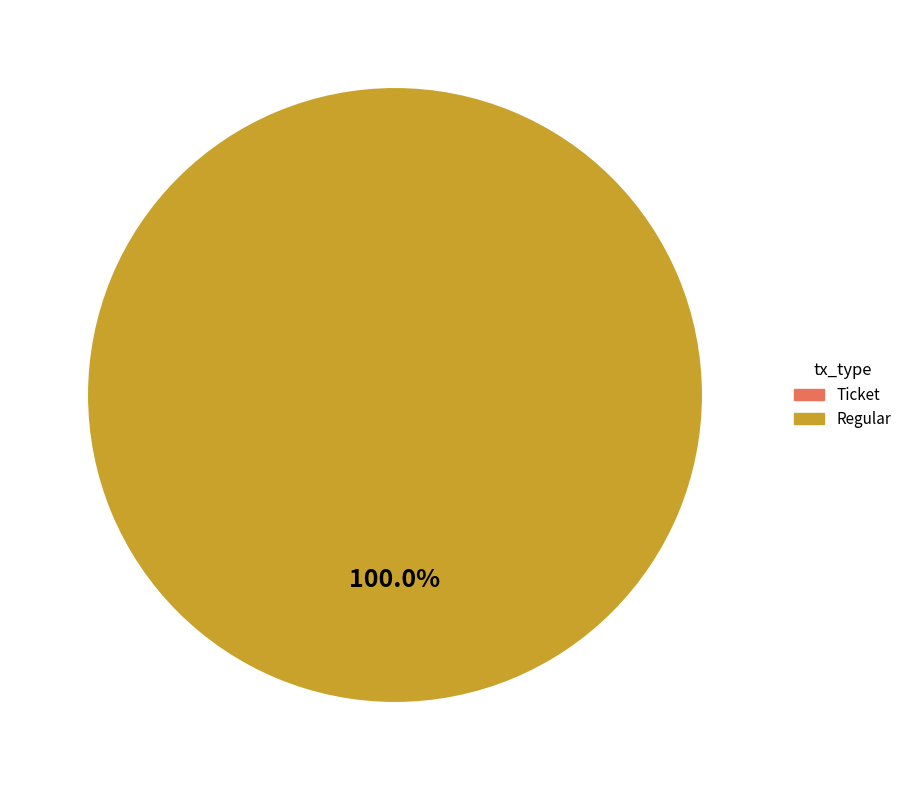

How many slices are in this pie chart?

2